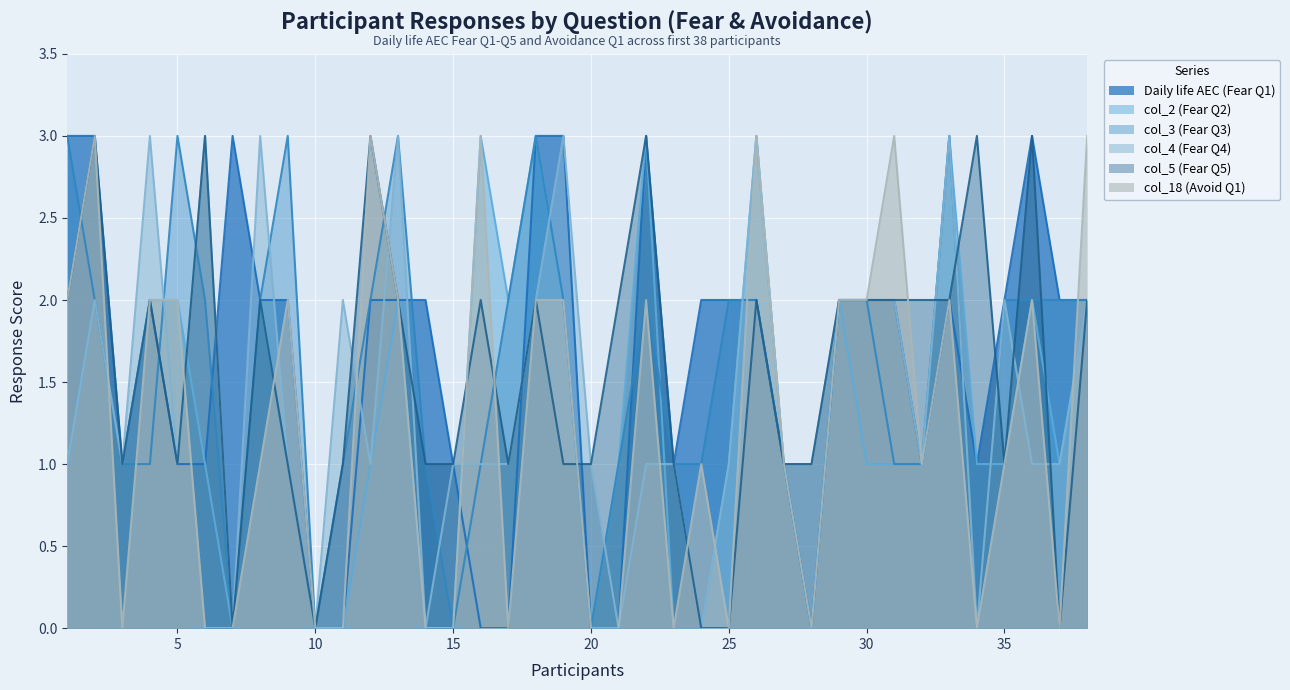

True or false: col_2 (Fear Q2) has a value of -1 at 14.

False